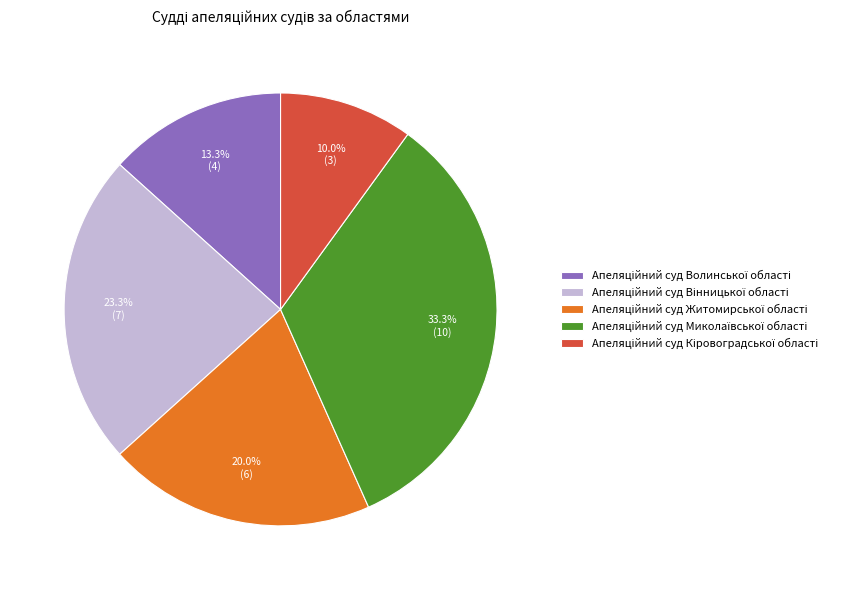

Is there any slice that represents more than half of the pie?

No